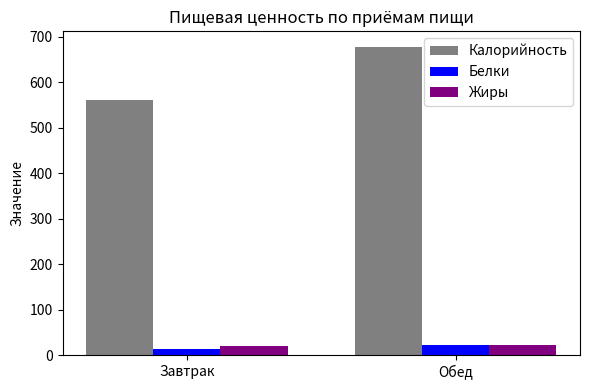

At how many categories does at least one series exceed 598?

1